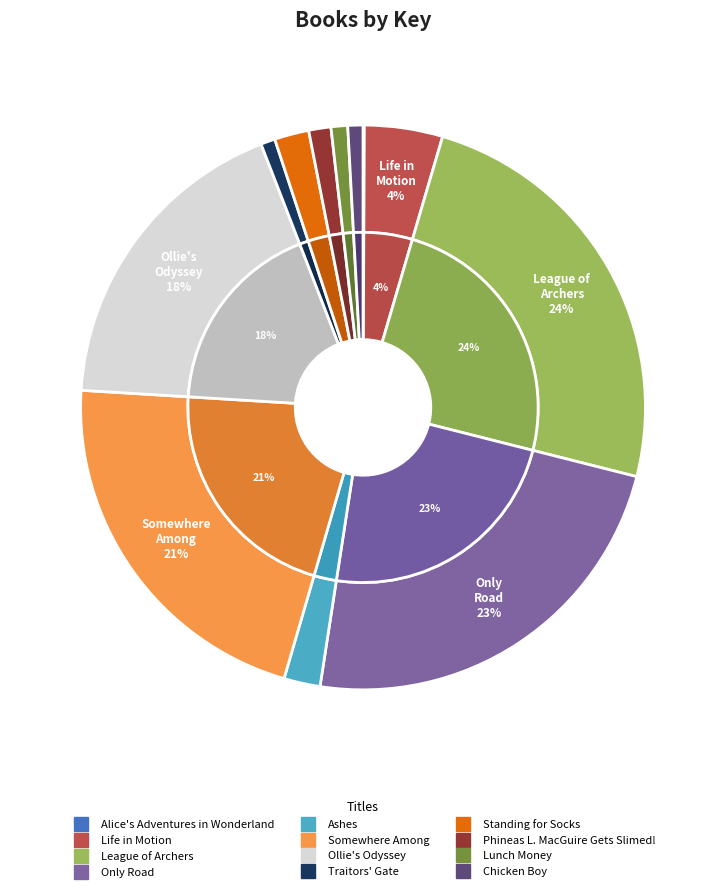

Rank the categories by value from lowest to highest.

Alice's Adventures in Wonderland, Traitors' Gate, Chicken Boy, Lunch Money, Phineas L. MacGuire Gets Slimed!, Standing for Socks, Ashes, Life in Motion, Ollie's Odyssey, Somewhere Among, Only Road, League of Archers